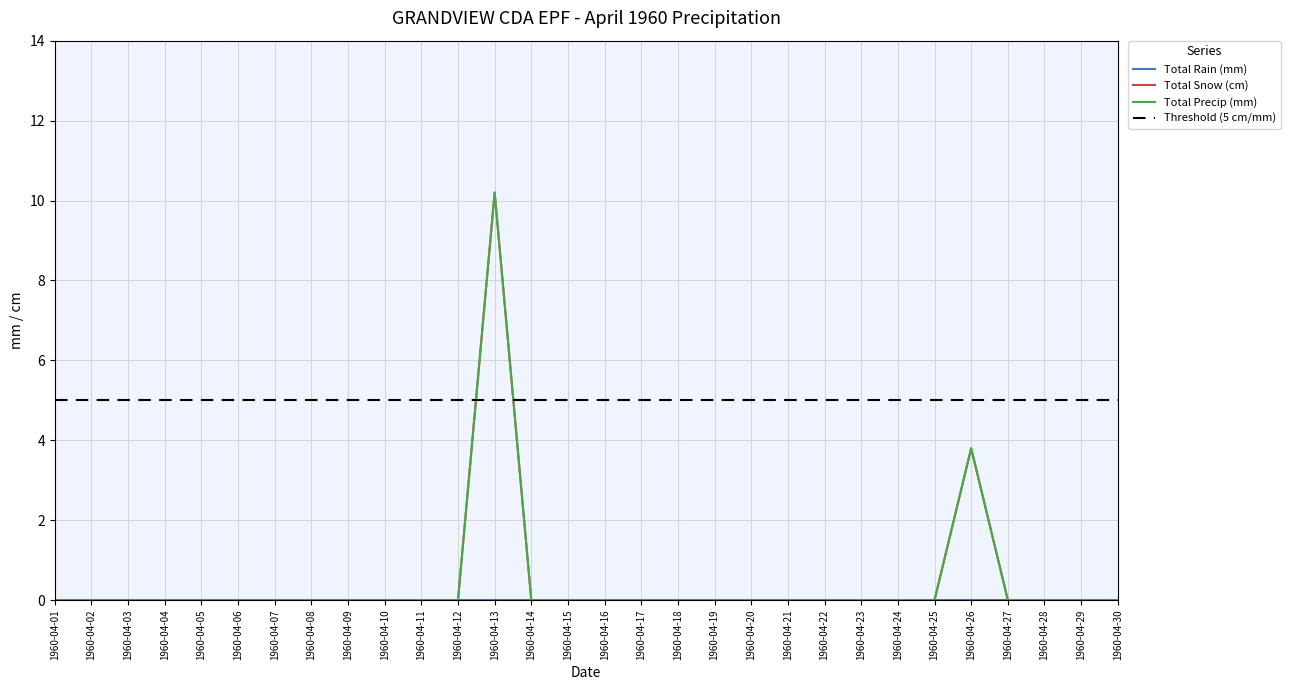

True or false: Total Snow (cm) has more than 1 interior local peaks.

True